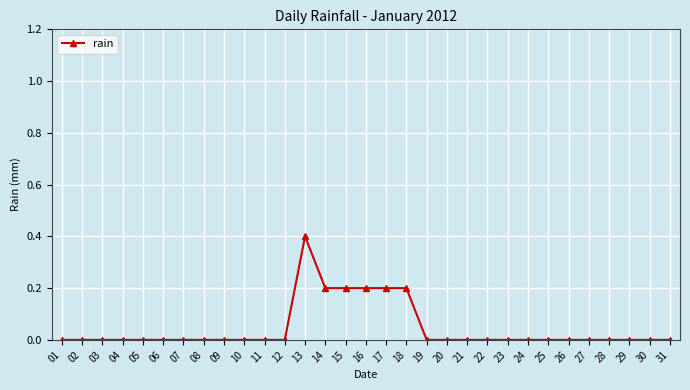

How many lines are shown in the chart?

1